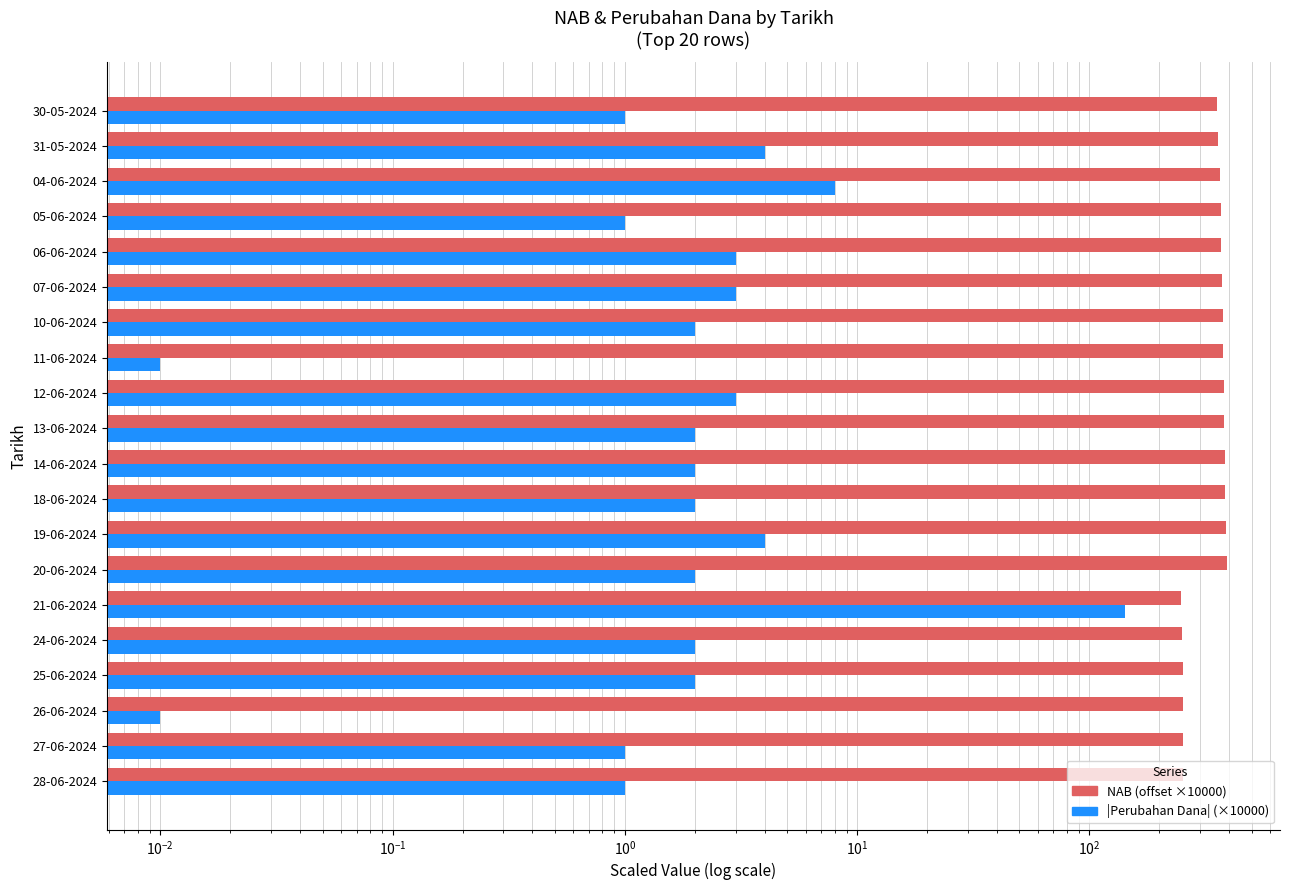

Rank the series by their average value, from lowest to highest.

|Perubahan Dana| (×10000), NAB (offset ×10000)